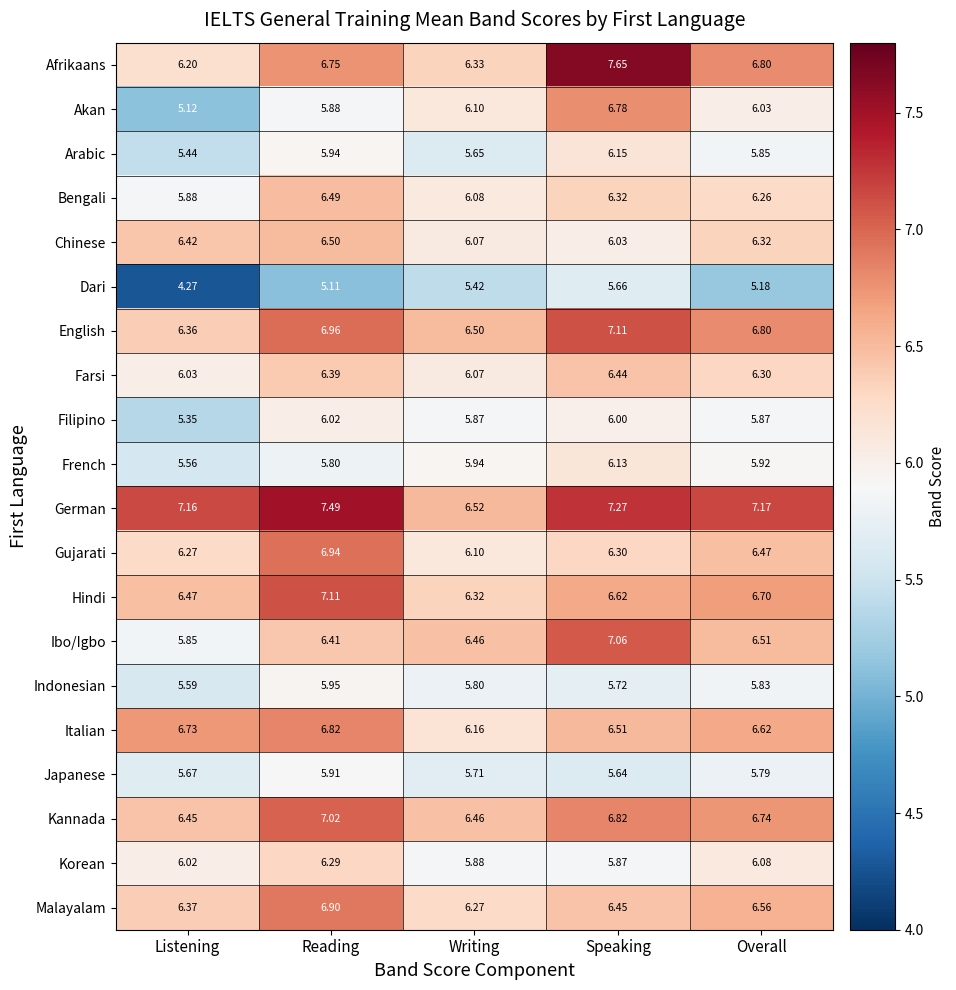

How many series are shown in this chart?

20